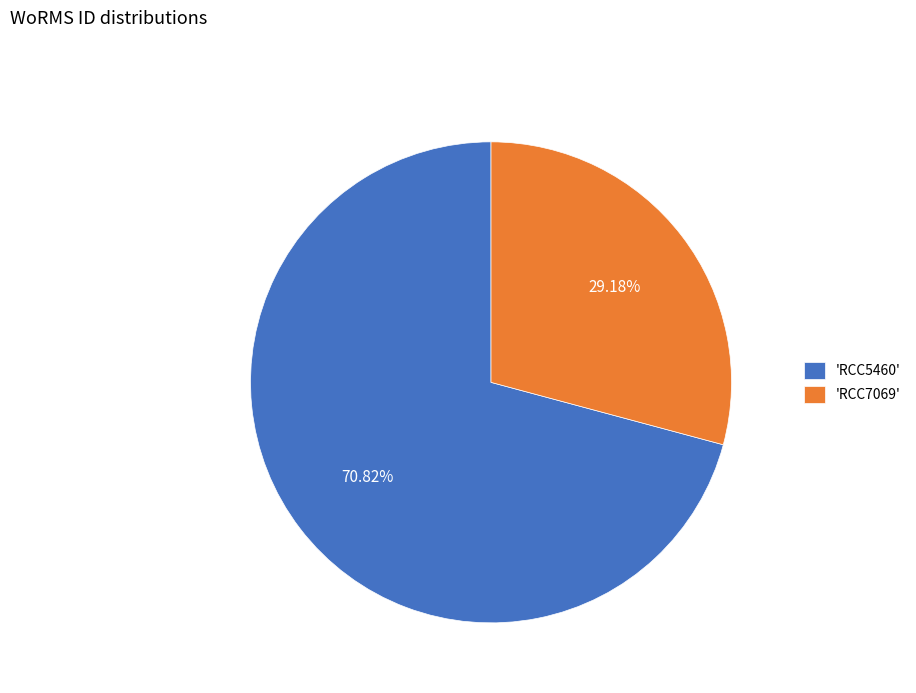

Which category has the smallest portion of the pie?

'RCC7069'